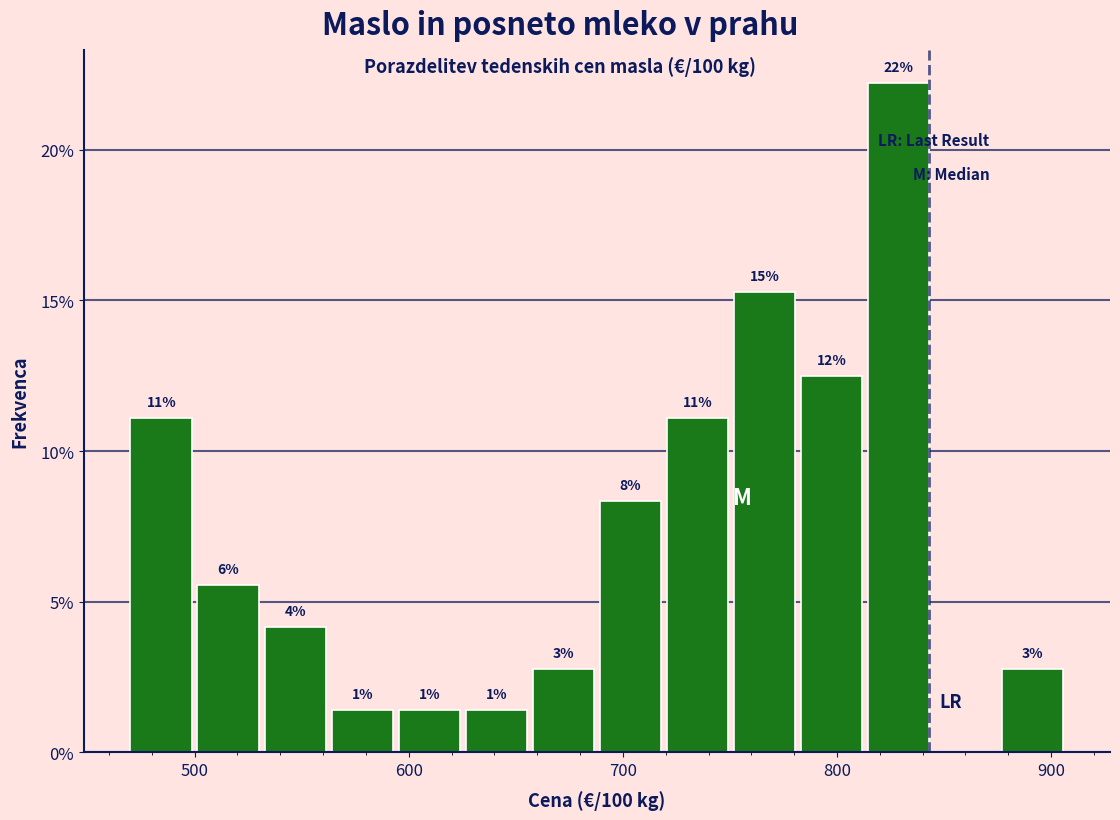

Around what value on the x-axis is the tallest bar? Give the approximate position of its centre, as read against the axis.

830